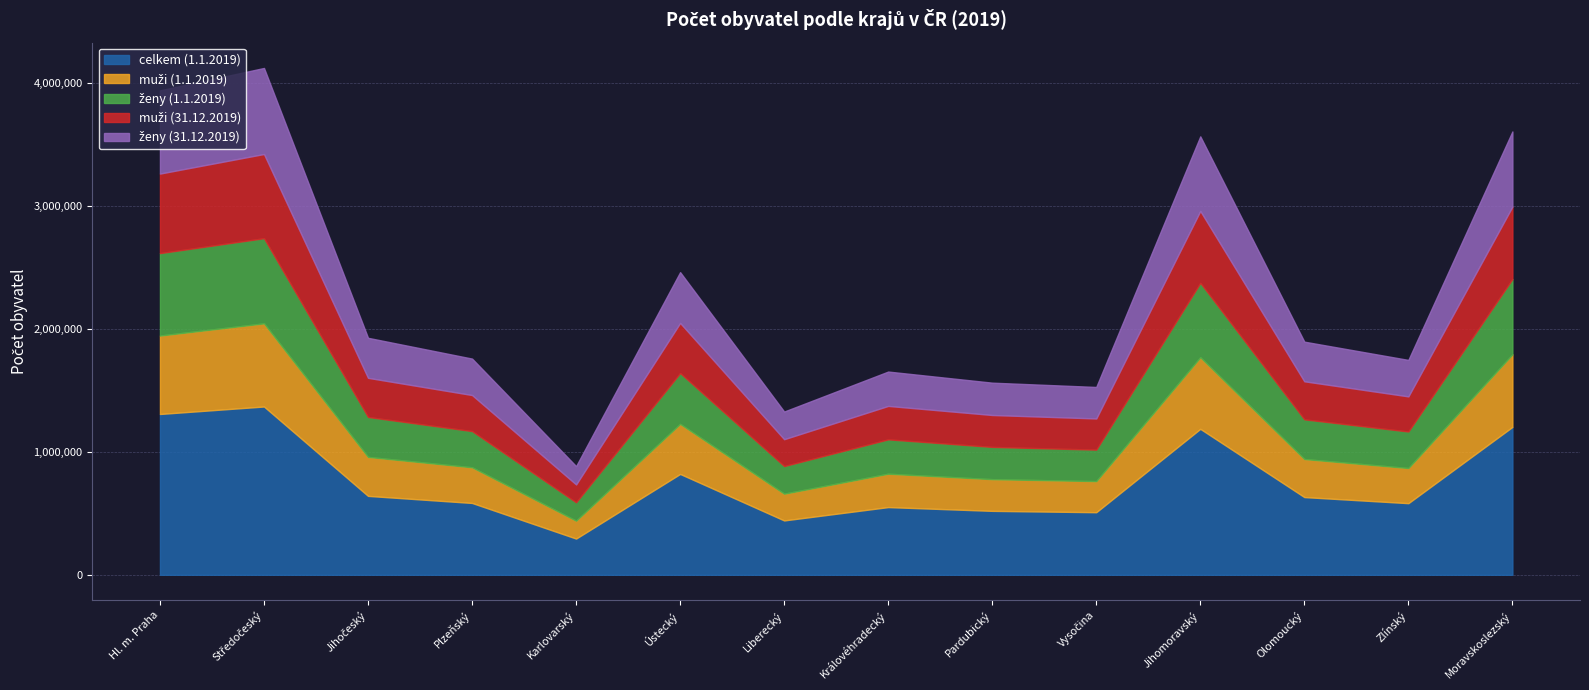

What is the smallest value displayed?

145594